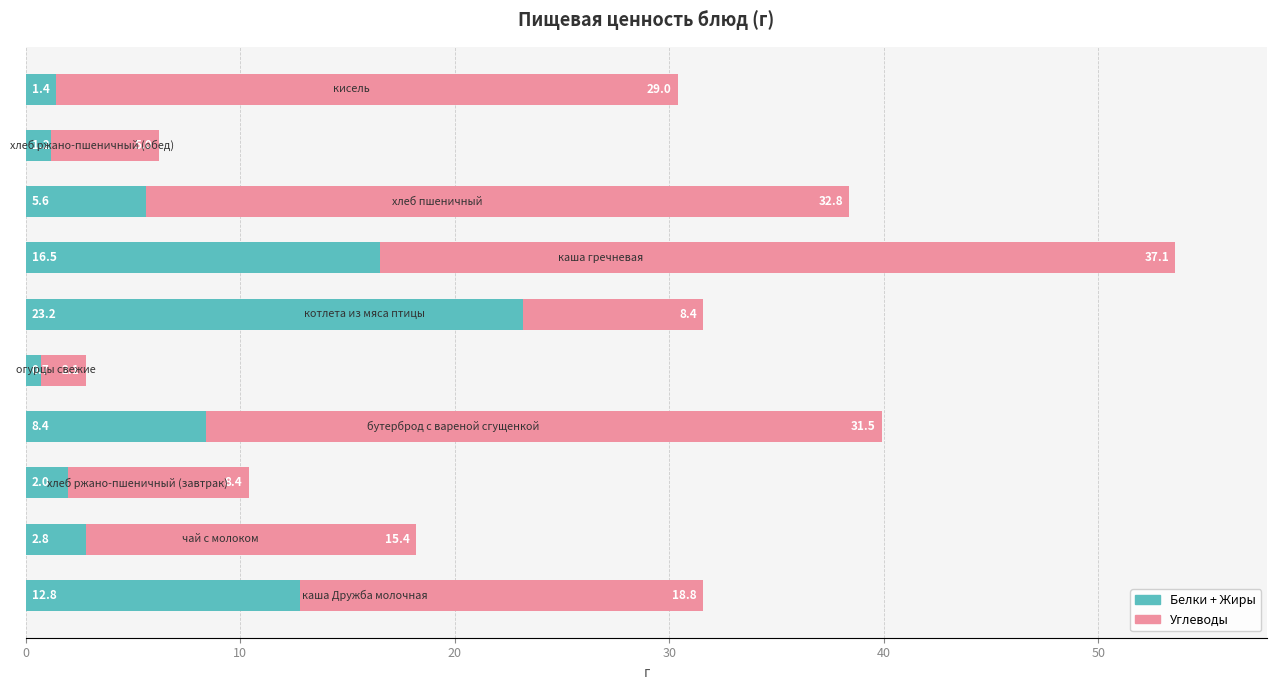

What is the maximum value for Белки + Жиры?

23.2